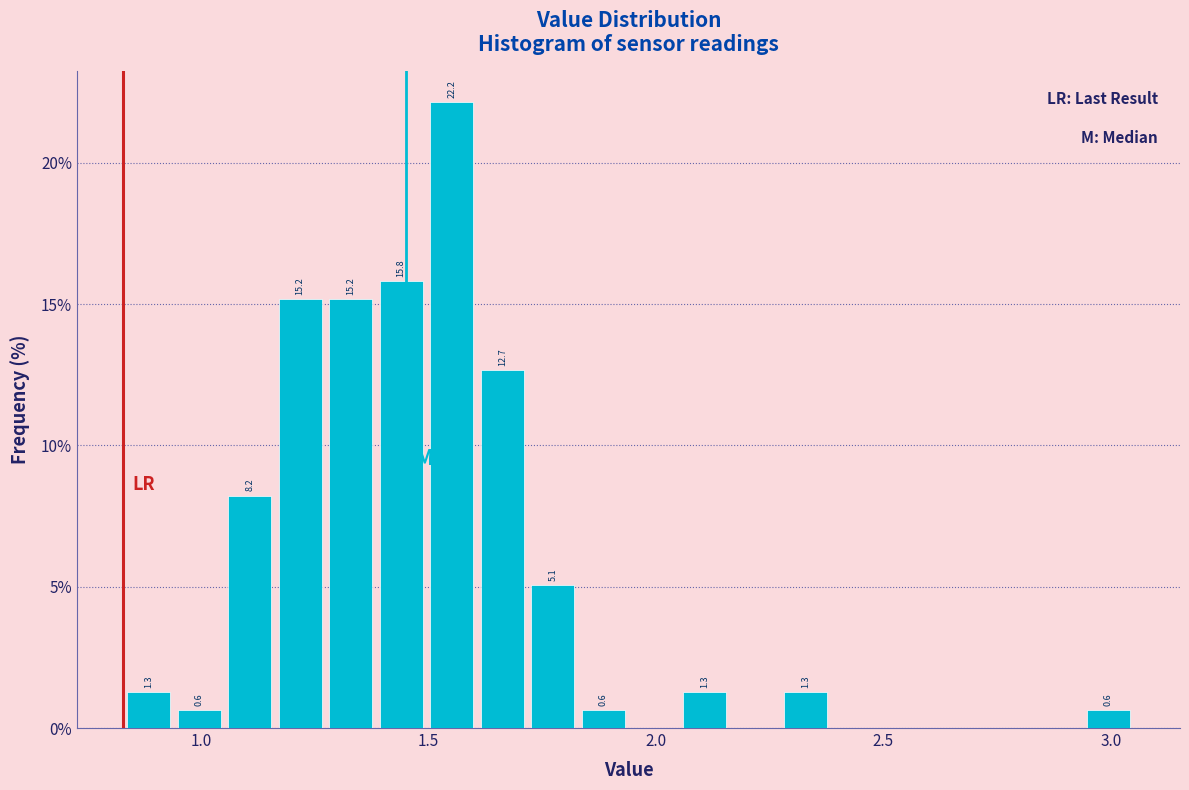

Read against the x-axis, roughly where is the centre of the tallest bar?

1.55